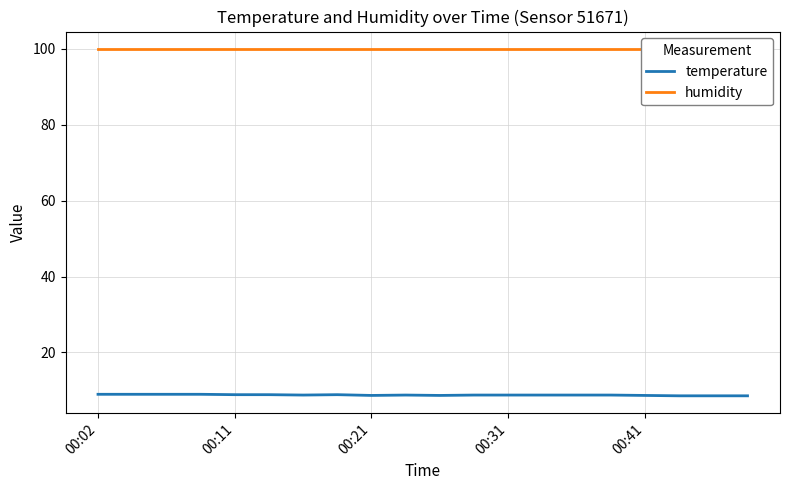

What is the value of the humidity point at the 9th from the left?

99.9